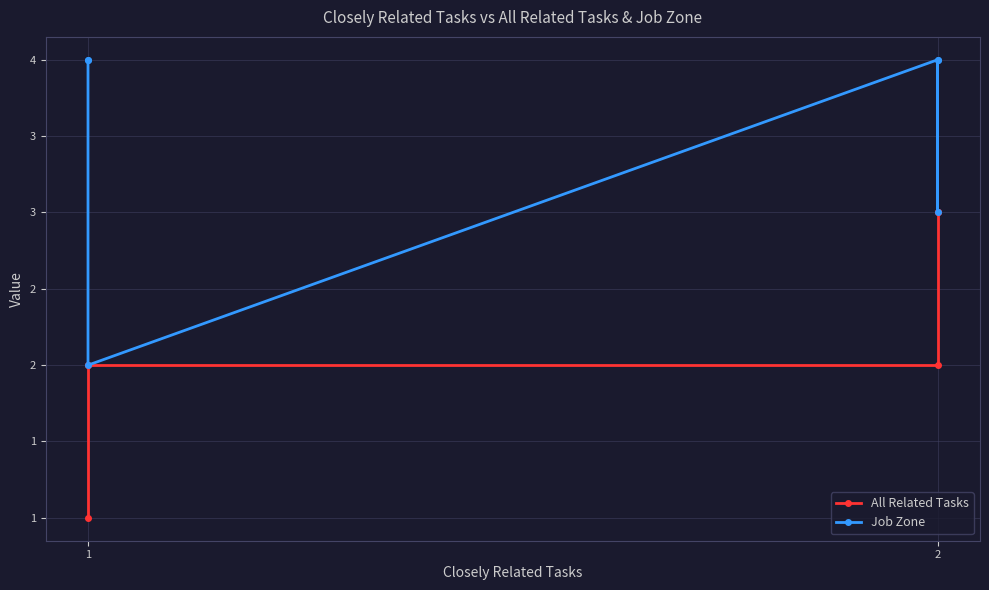

Which series has the widest spread of values?

All Related Tasks